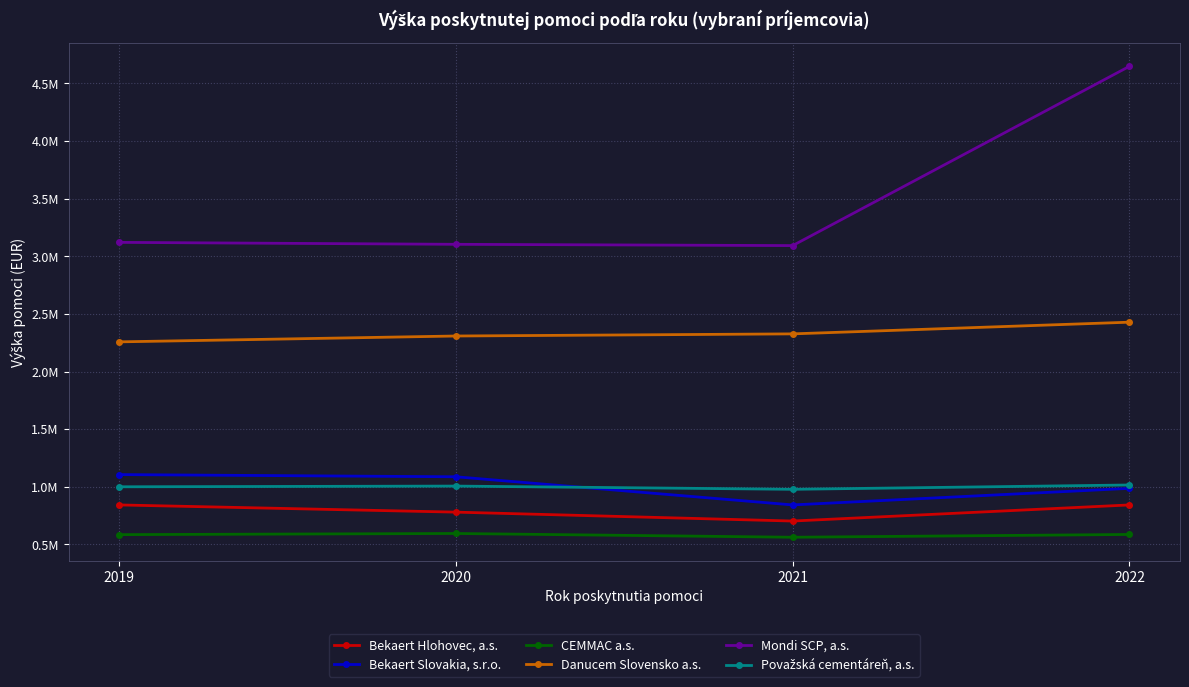

Is the value of Mondi SCP, a.s. at 2019 greater than the value of CEMMAC a.s. at 2021?

Yes